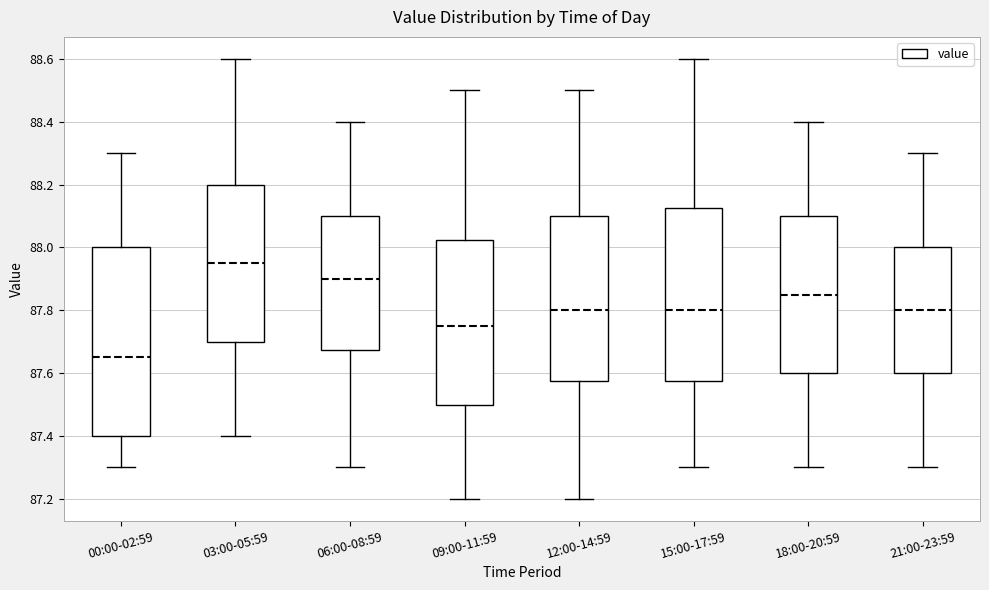

Reading left to right, read every box against the y-axis: the position of its median line, the range the box covers, and the ends of its whiskers. The values are not printed on the chart, so give them approximately, as read against the axis.

00:00-02:59: median 87.66, box 87.40 to 88.00, whiskers 87.30 to 88.30
03:00-05:59: median 87.96, box 87.70 to 88.20, whiskers 87.40 to 88.60
06:00-08:59: median 87.90, box 87.68 to 88.10, whiskers 87.30 to 88.40
09:00-11:59: median 87.76, box 87.50 to 88.02, whiskers 87.20 to 88.50
12:00-14:59: median 87.80, box 87.58 to 88.10, whiskers 87.20 to 88.50
15:00-17:59: median 87.80, box 87.58 to 88.12, whiskers 87.30 to 88.60
18:00-20:59: median 87.86, box 87.60 to 88.10, whiskers 87.30 to 88.40
21:00-23:59: median 87.80, box 87.60 to 88.00, whiskers 87.30 to 88.30